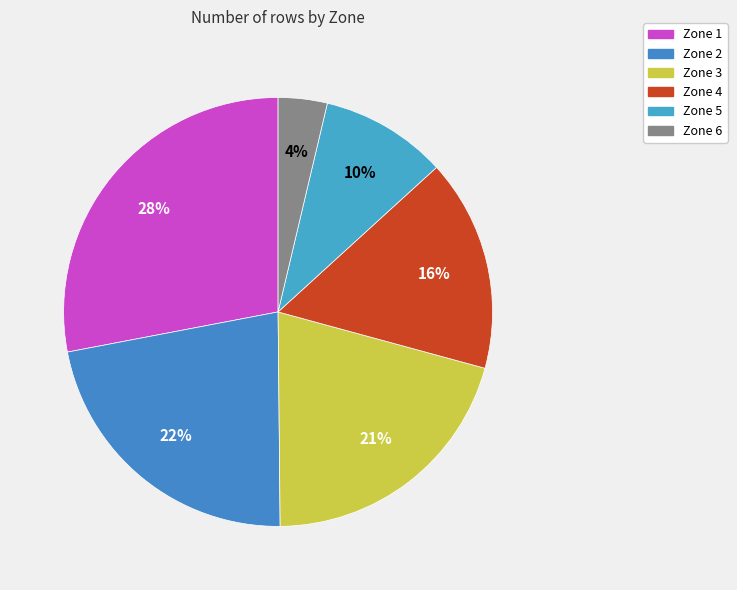

What percentage is the Zone 2 slice, to the nearest percent?

22%